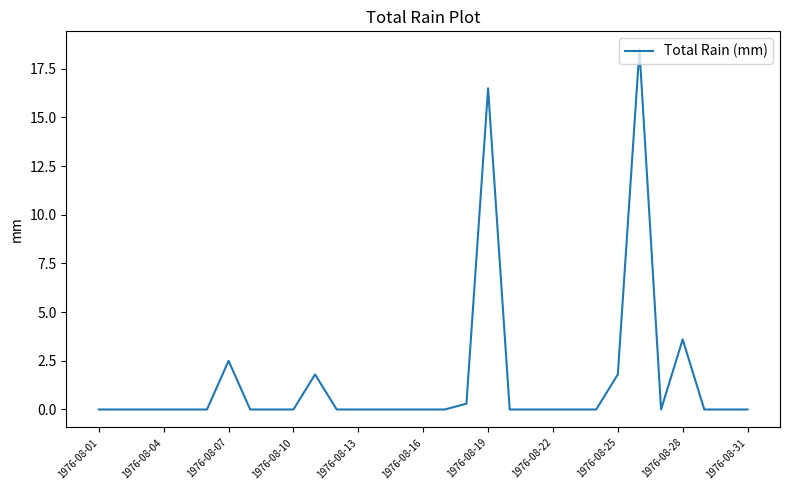

What is the difference between the maximum and minimum values?

18.5